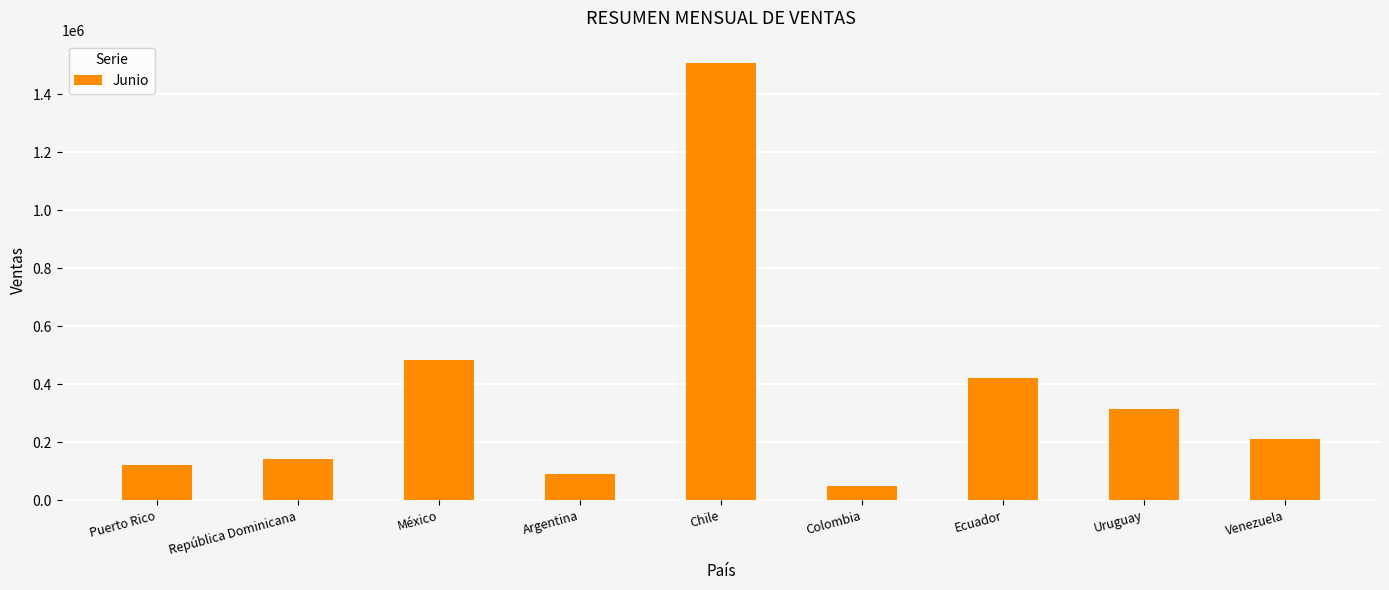

What is the maximum value shown in the chart?

1510150